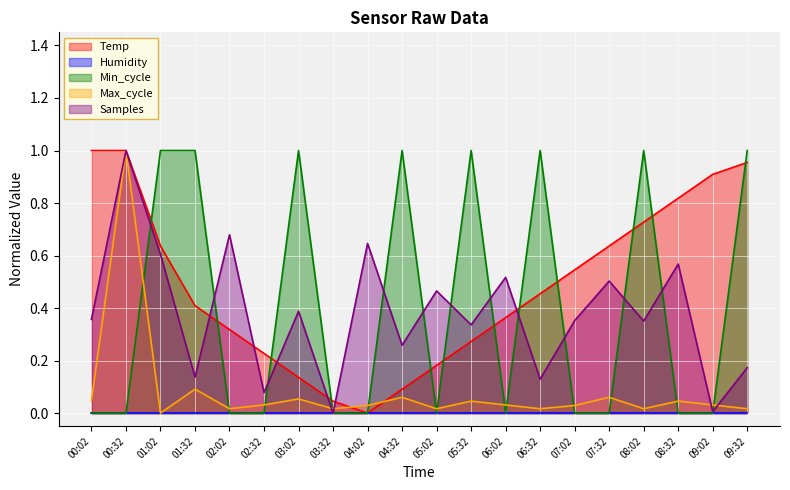

What is the value of the Samples point at the 3rd from the left?

0.6